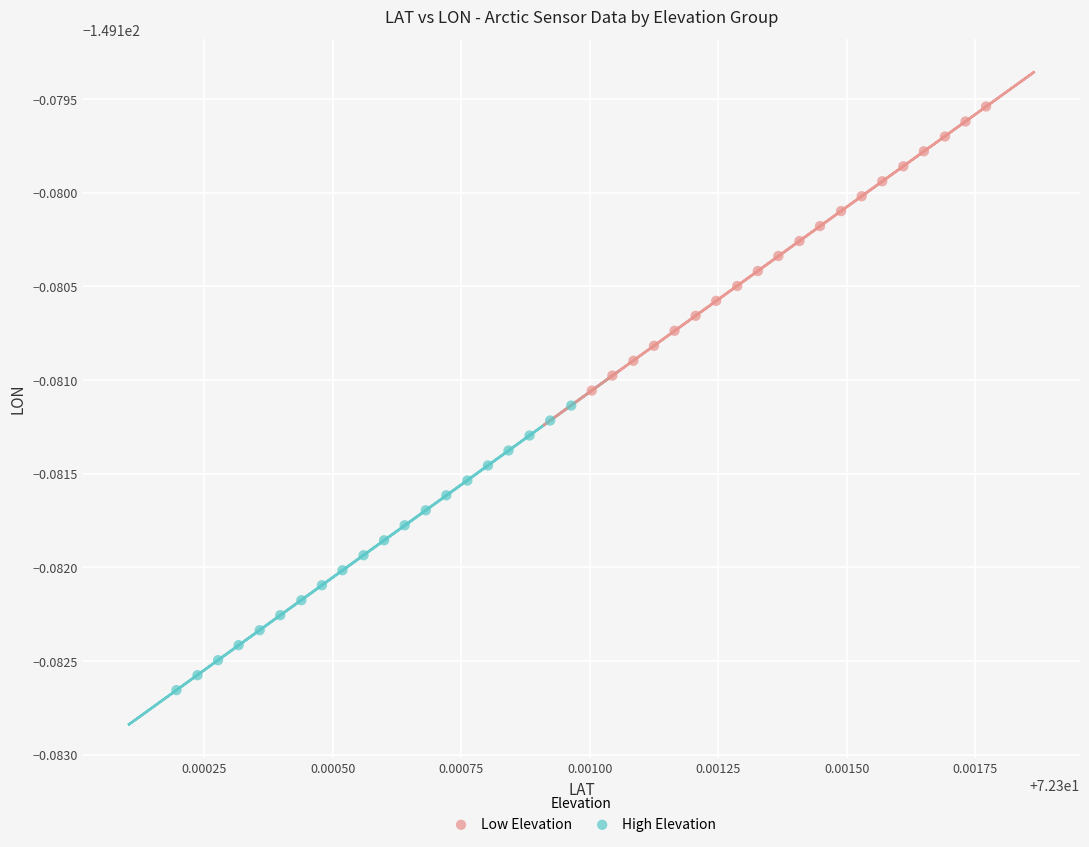

What are all the series names shown in the legend?

Low Elevation, High Elevation